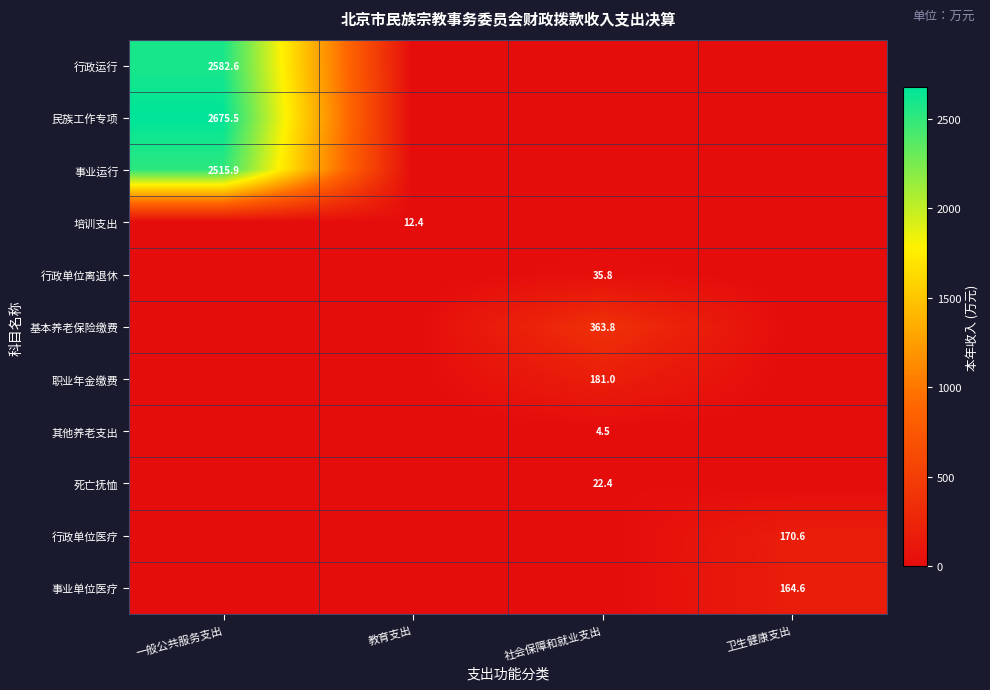

The value of 培训支出 at 教育支出 is 20.2. True or false?

False